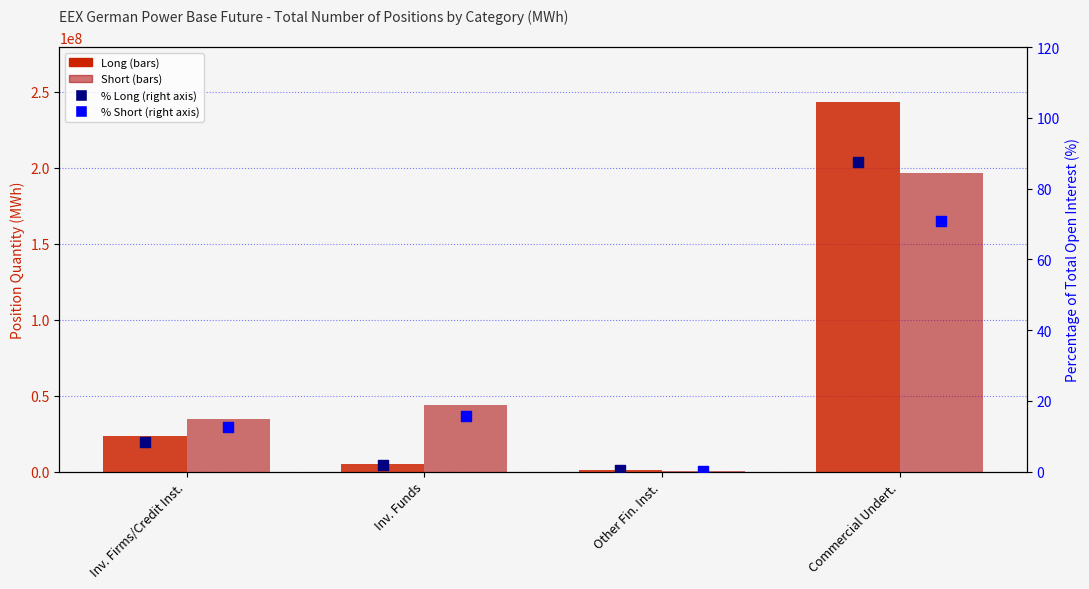

What is the total value across all series at Inv. Firms/Credit Inst.?

57914872.8